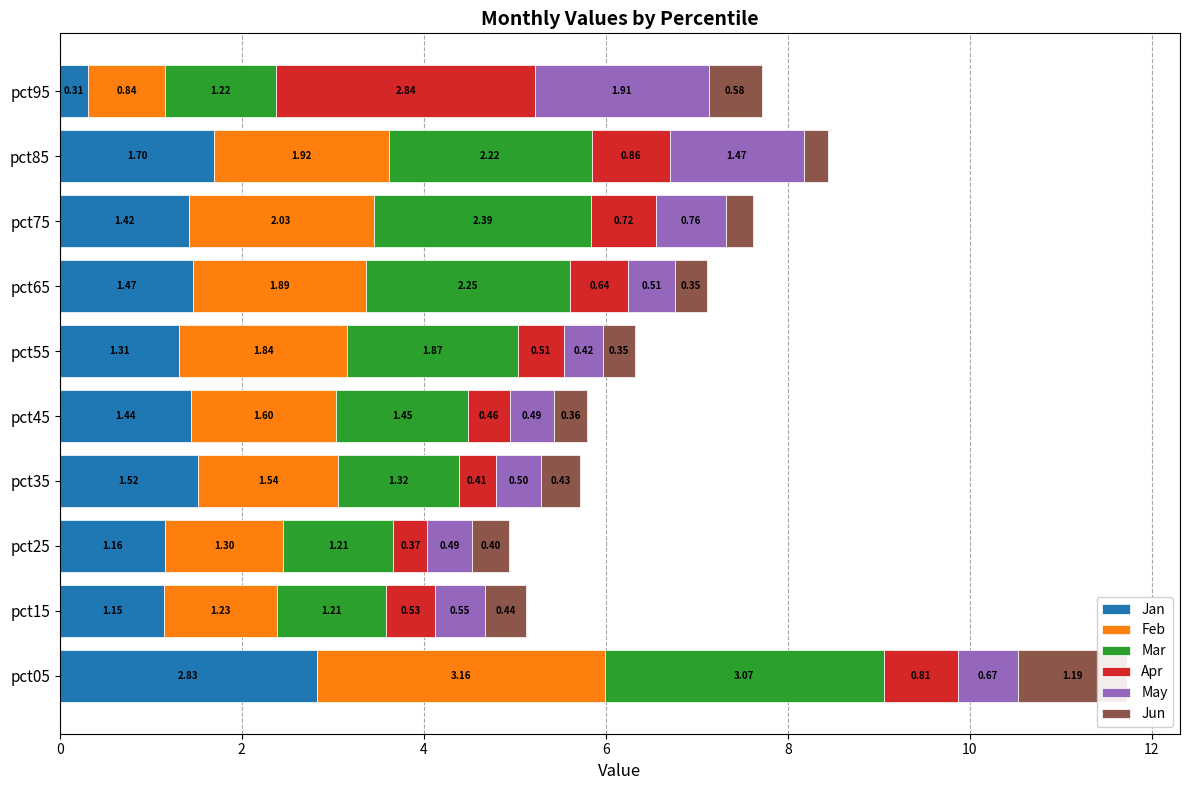

What is the difference between the maximum and minimum values in the May series?

1.5